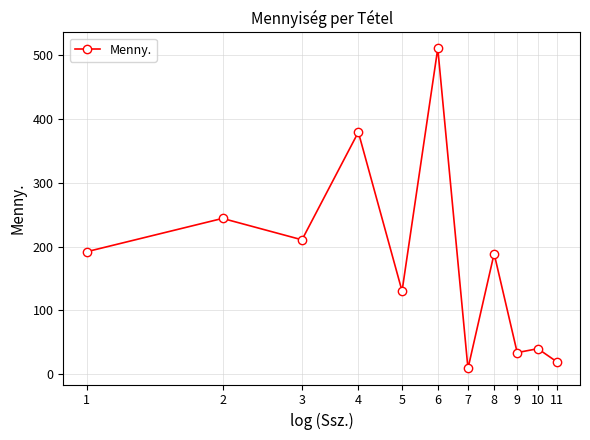

Reading left to right, extract all data points from this chart.

1=191.9	2=244.0	3=210.5	4=379.0	5=130.3	6=510.0	7=9.1	8=188.9	9=34.0	10=40.2	11=20.0